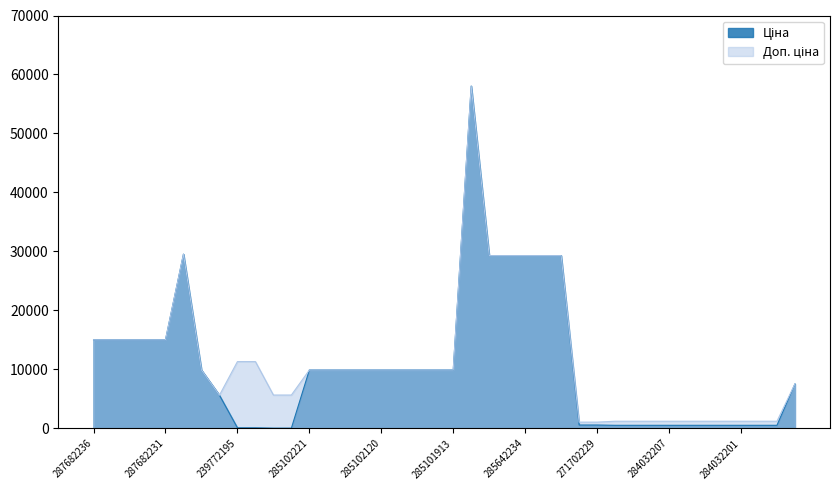

What is the minimum value for Ціна?

56.7